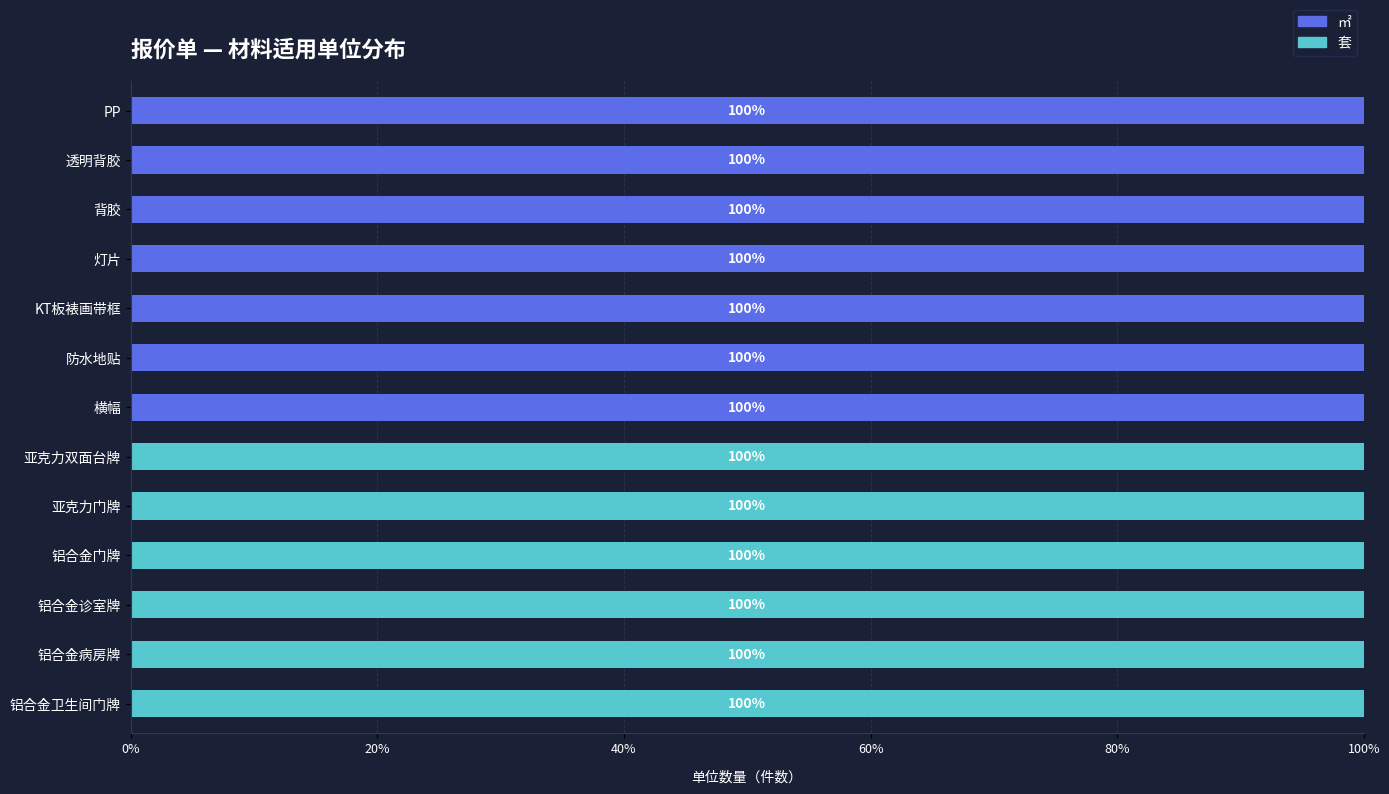

The ㎡ series shows -63.6 at 亚克力双面台牌. True or false?

False